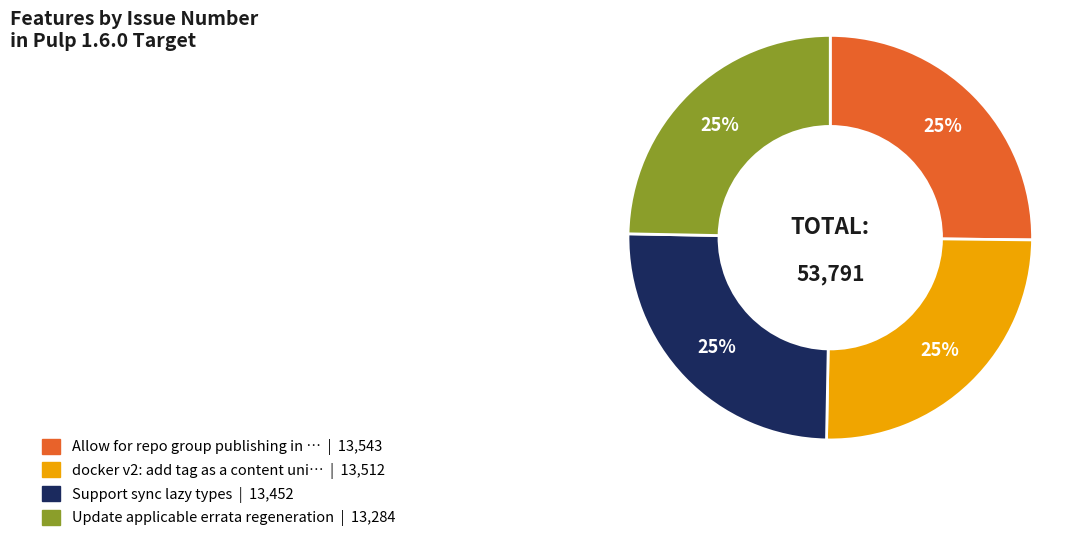

Does any single category account for the majority?

No